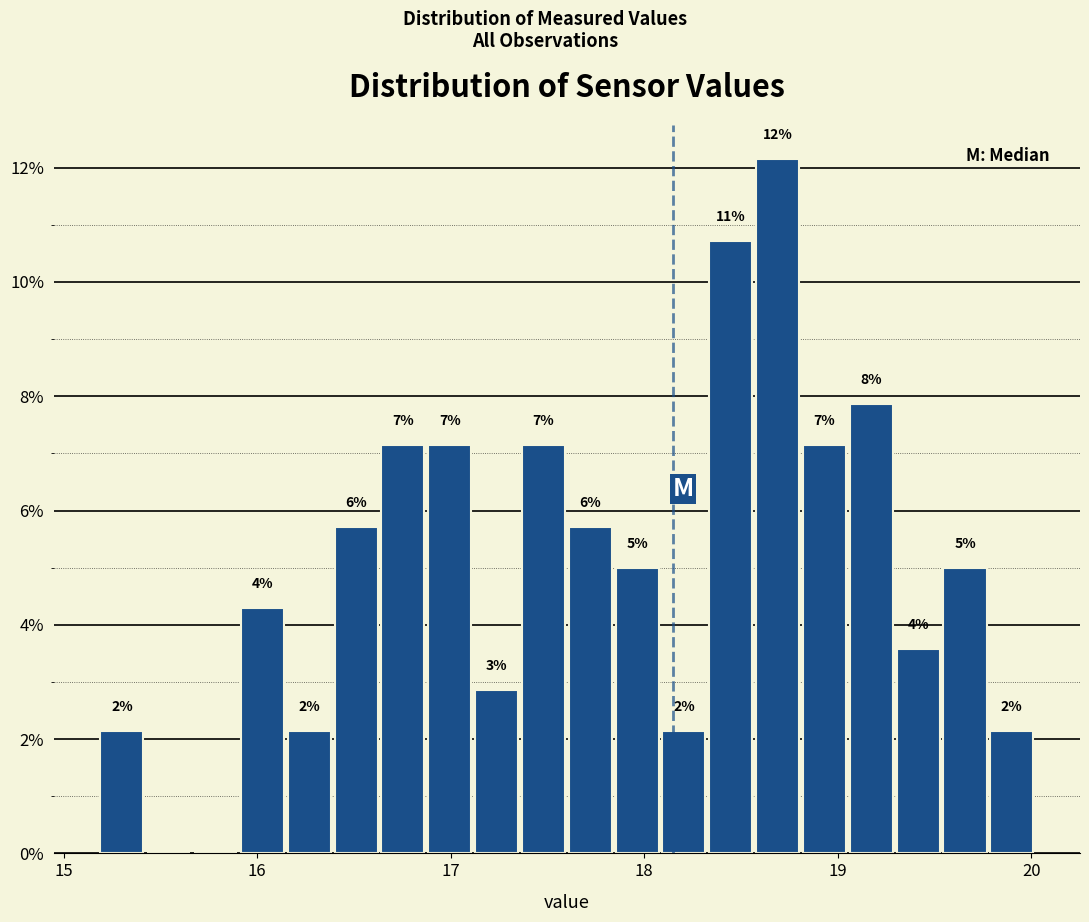

Around what value on the x-axis is the tallest bar? Give the approximate position of its centre, as read against the axis.

18.7